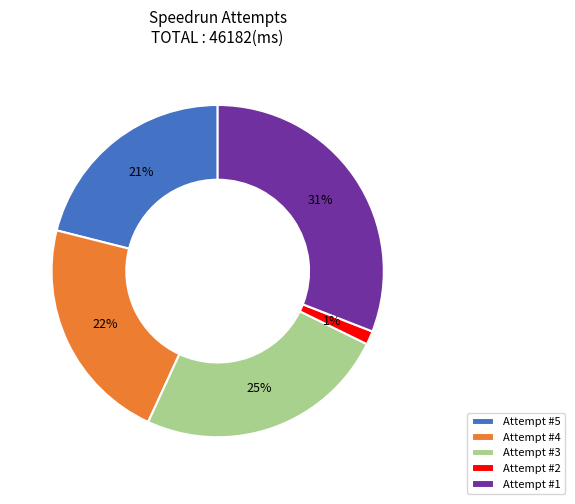

The Attempt #5 slice represents 6% of the pie. True or false?

False